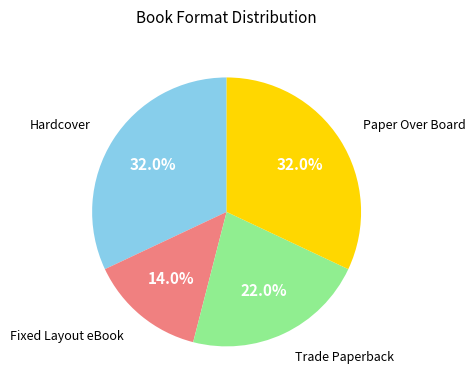

Is there a majority slice in this chart?

No